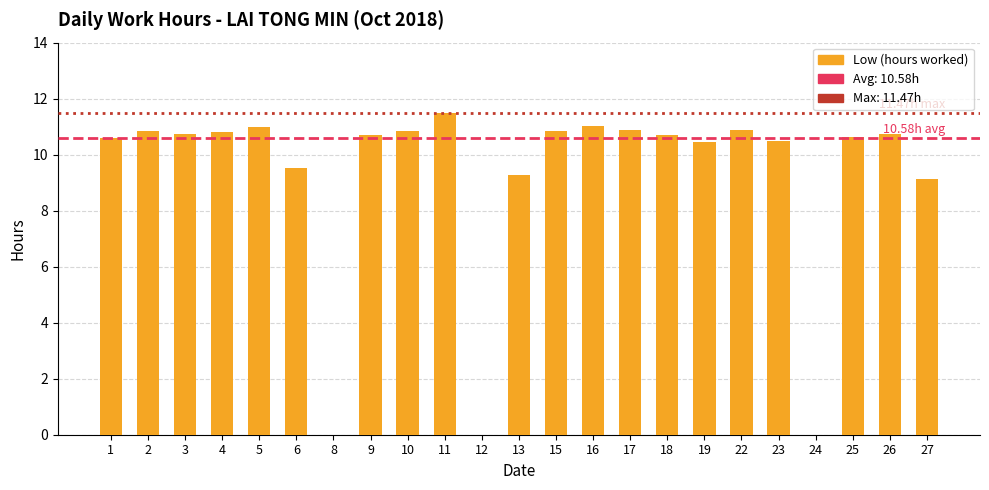

What is the sum of all values?

211.6